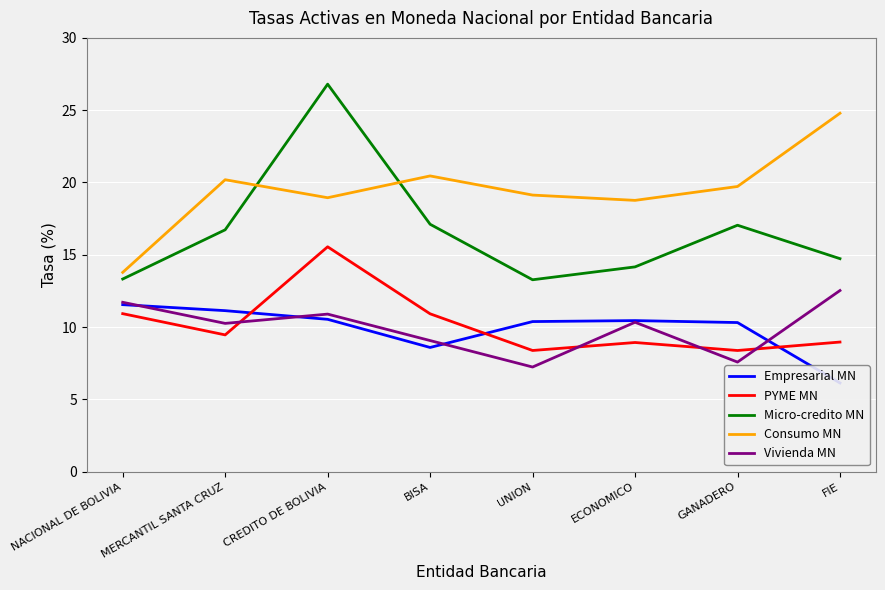

True or false: Micro-credito MN has more than 0 points higher than both neighbors.

True